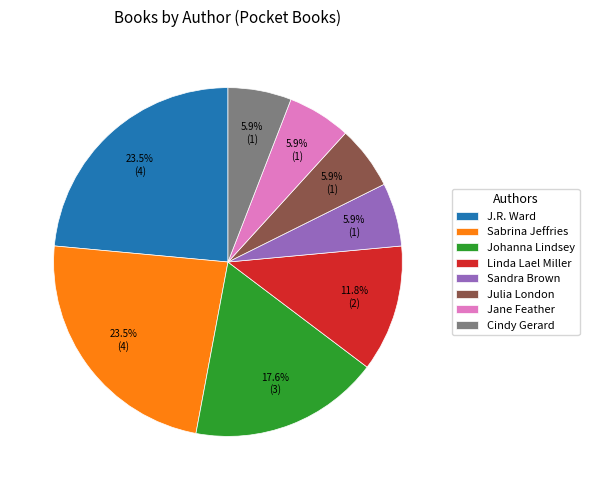

Which has a higher value, Julia London or Linda Lael Miller?

Linda Lael Miller